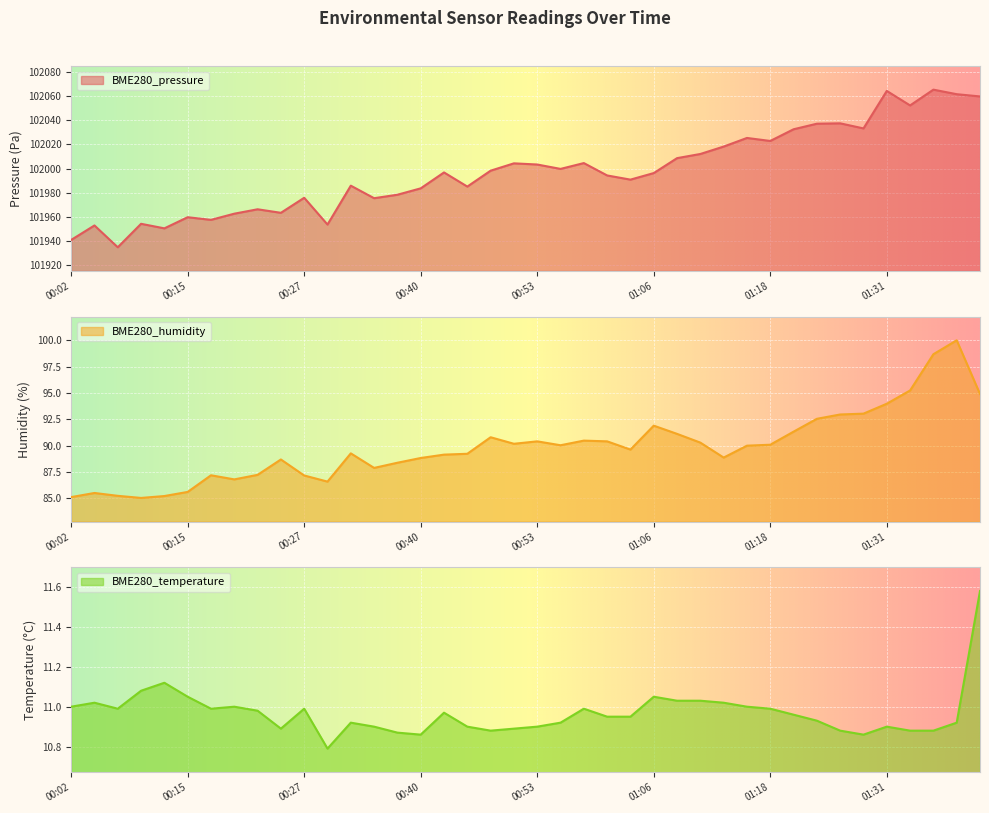

What is the label of the 18th point from the left?

00:45